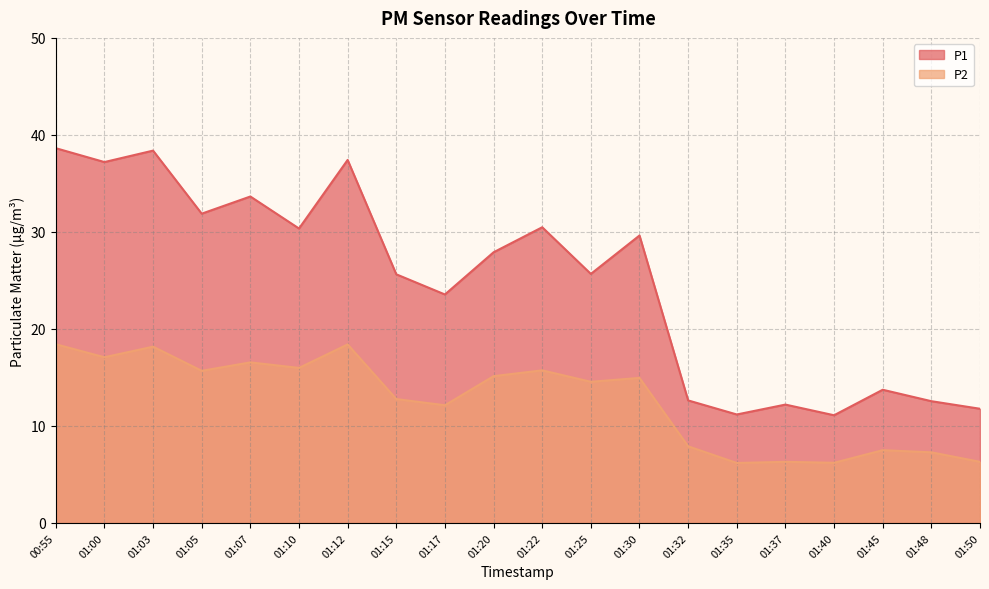

In P1, how many points are lower than both neighbors (excluding endpoints)?

7